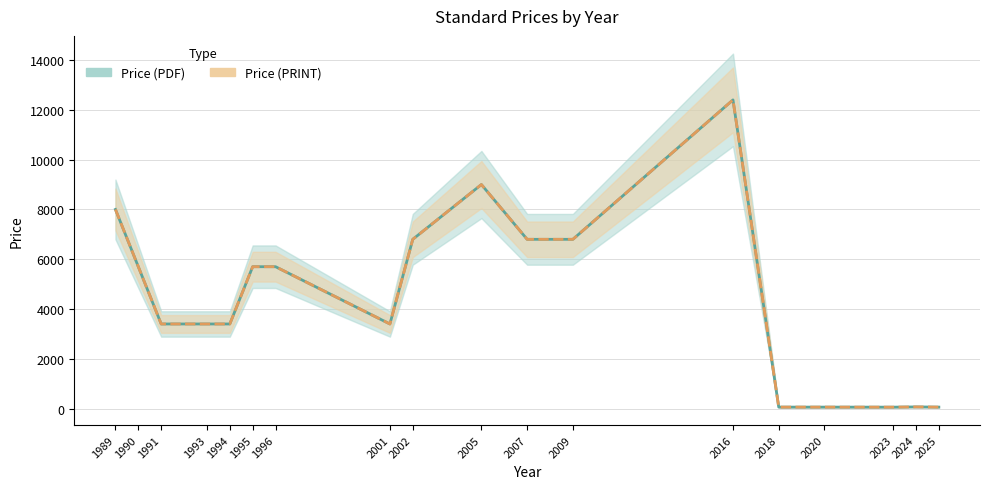

True or false: Price (PRINT) has a value of 3400.0 at 2001.

True